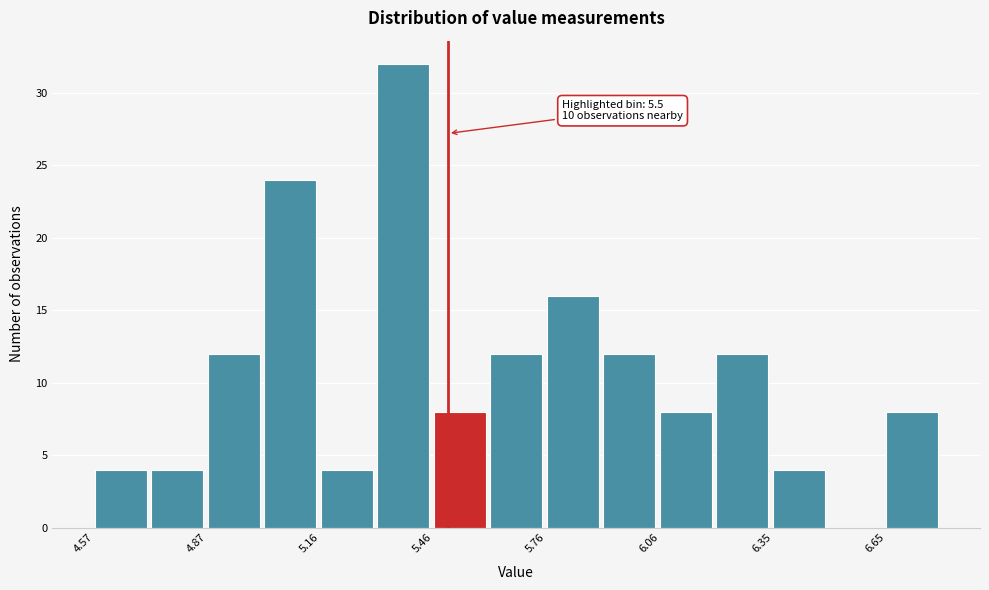

Read against the x-axis, roughly where is the centre of the tallest bar?

5.40